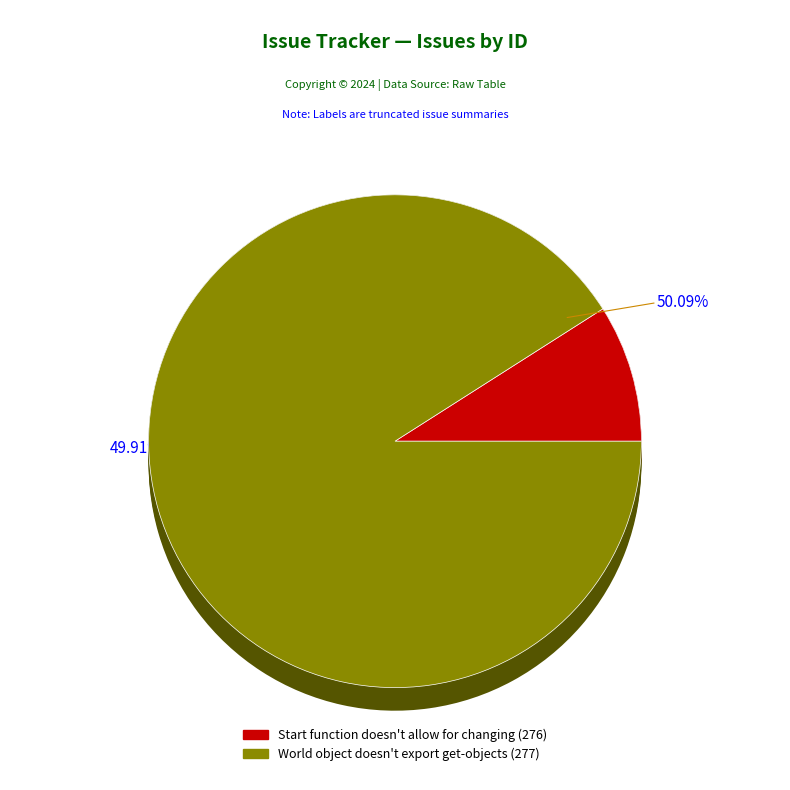

What portion of the pie excludes Start function doesn't allow for changing?

50.1%